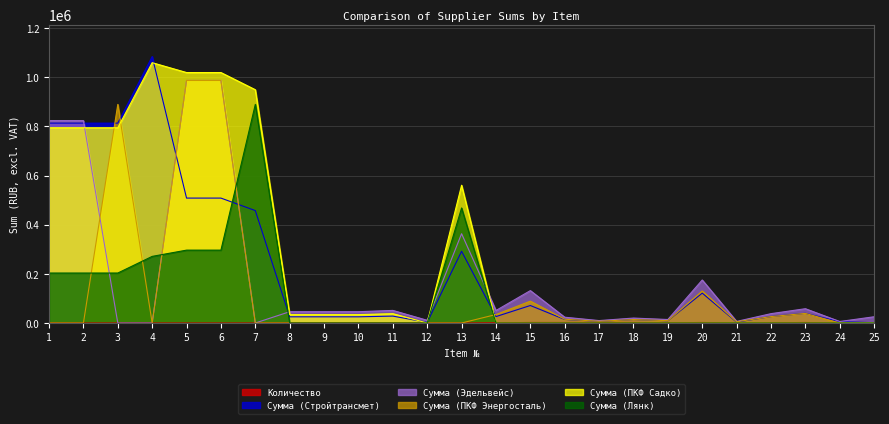

Does the chart display data point markers on the line(s)?

No